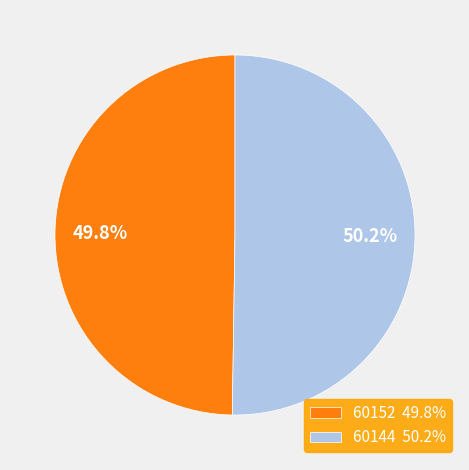

What is the ratio of the value at 60152 49.8% to the value at 60144 50.2%?

1.0